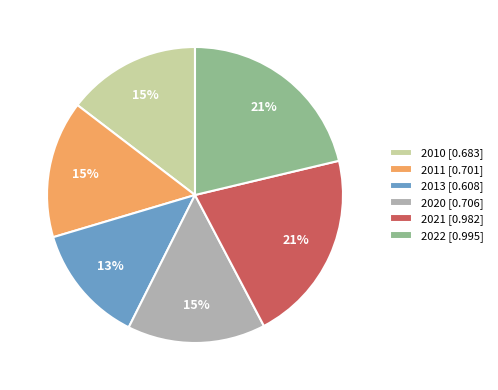

To the nearest percent, what is the average slice percentage?

17%